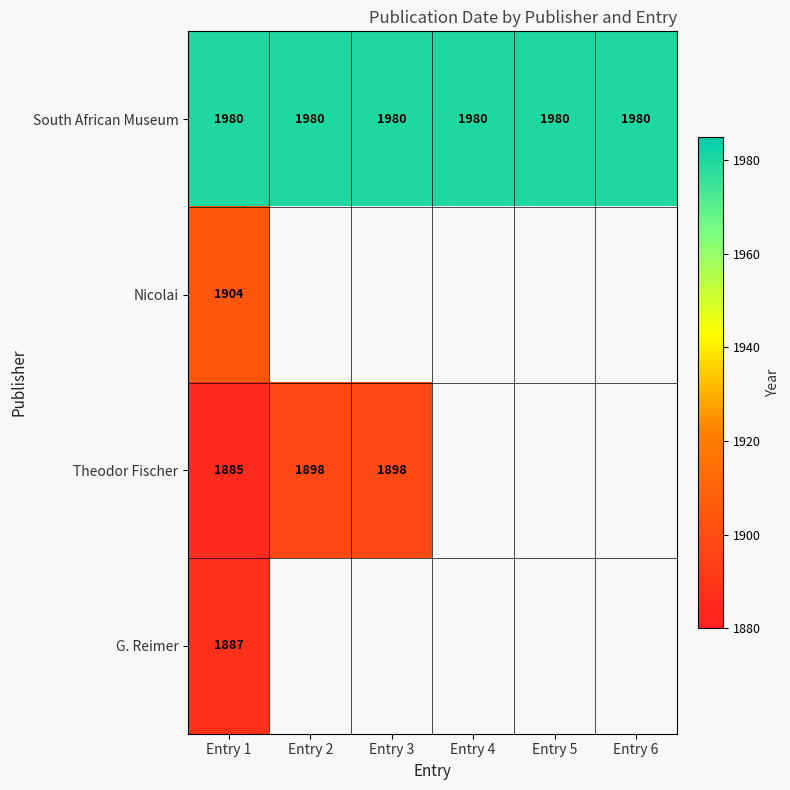

Which label corresponds to the smallest value in the chart?

Entry 1